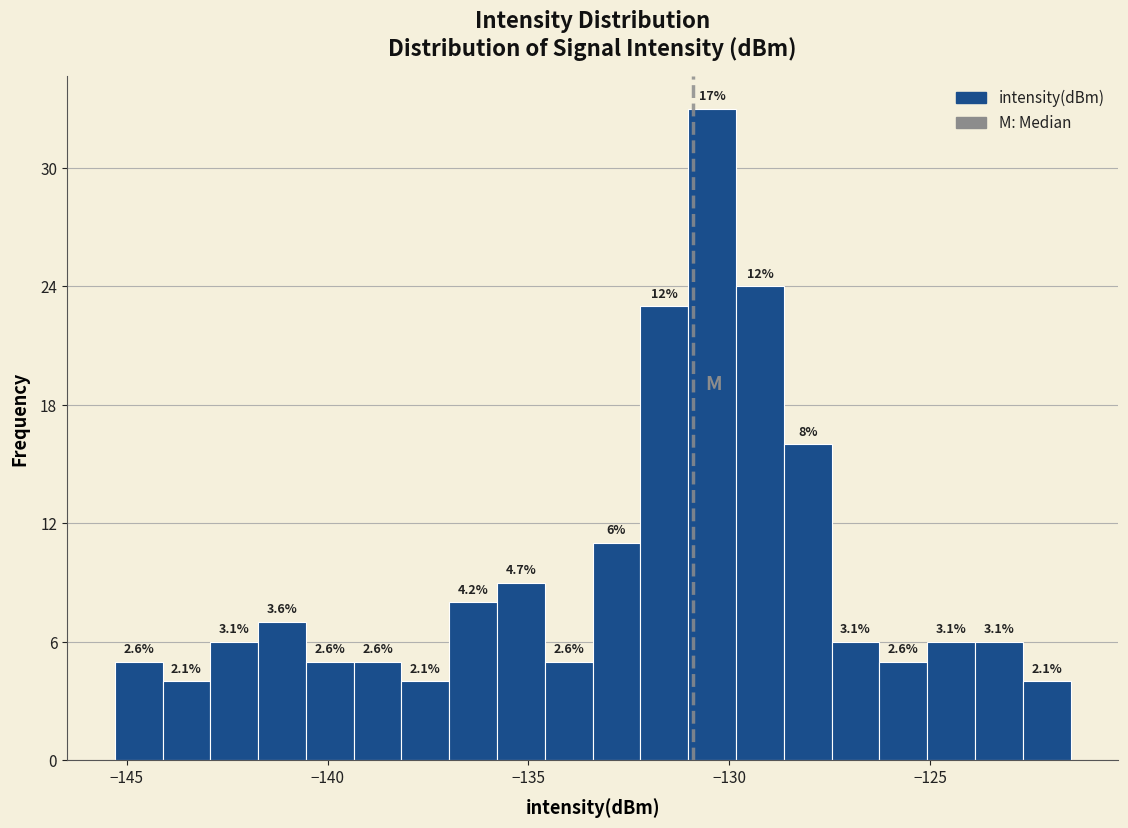

Around what value on the x-axis is the tallest bar? Give the approximate position of its centre, as read against the axis.

-130.5